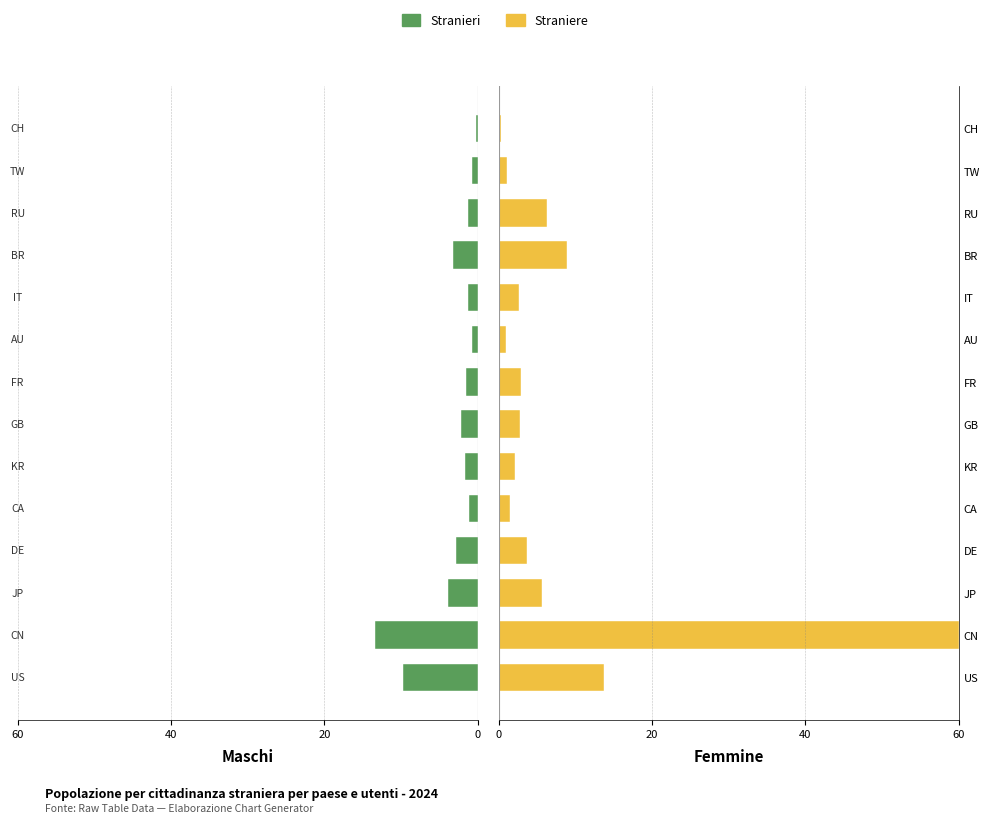

How many groups of bars are there?

14